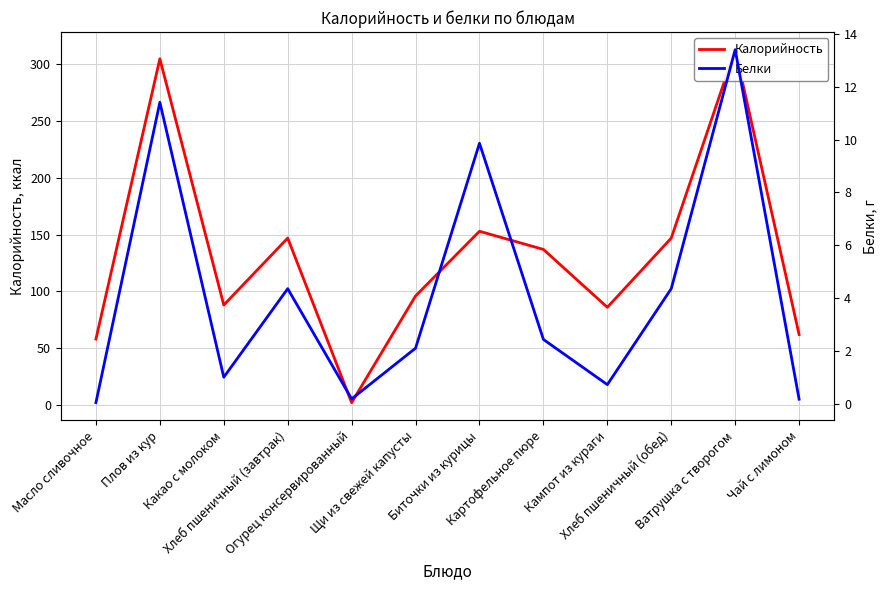

Reading left to right, what are all the values shown in this chart?

Калорийность: 58.0	305.0	88.0	147.0	2.0	96.0	153.0	137.0	86.0	147.0	313.0	62.0
Белки: 0.1	11.4	1.0	4.4	0.2	2.1	9.9	2.4	0.7	4.4	13.4	0.2